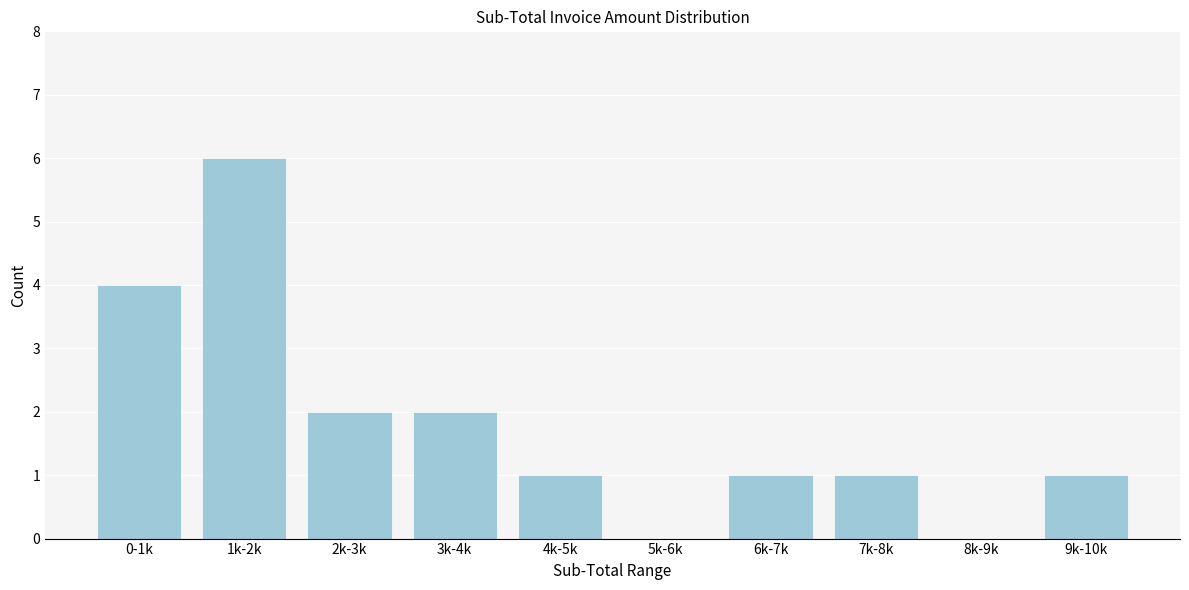

Reading right to left, what are all the values shown in this chart?

9k-10k=1	8k-9k=0	7k-8k=1	6k-7k=1	5k-6k=0	4k-5k=1	3k-4k=2	2k-3k=2	1k-2k=6	0-1k=4